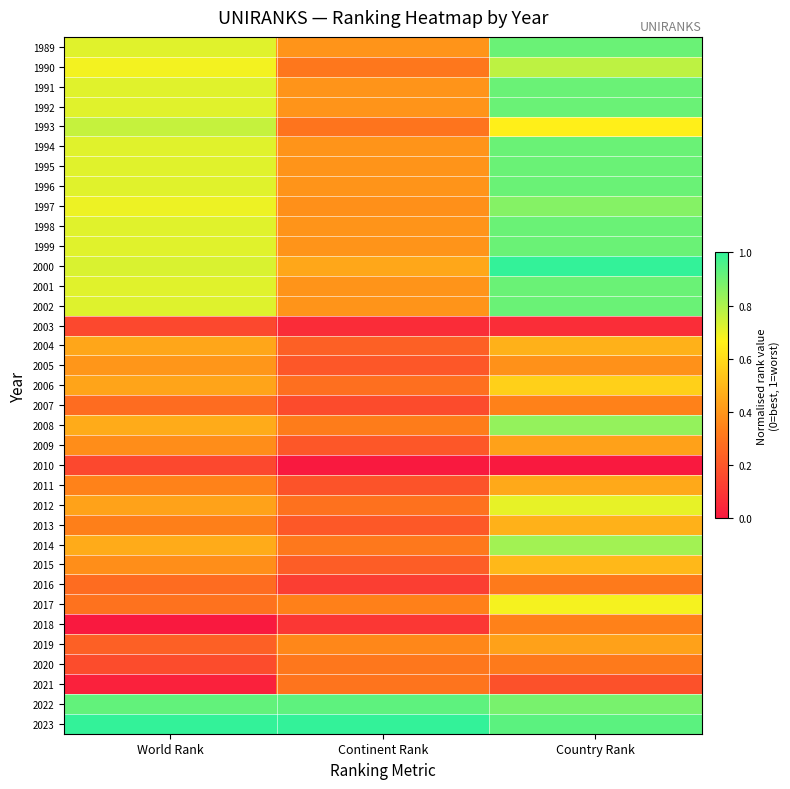

At which category is the sum across all series the highest?

Country Rank